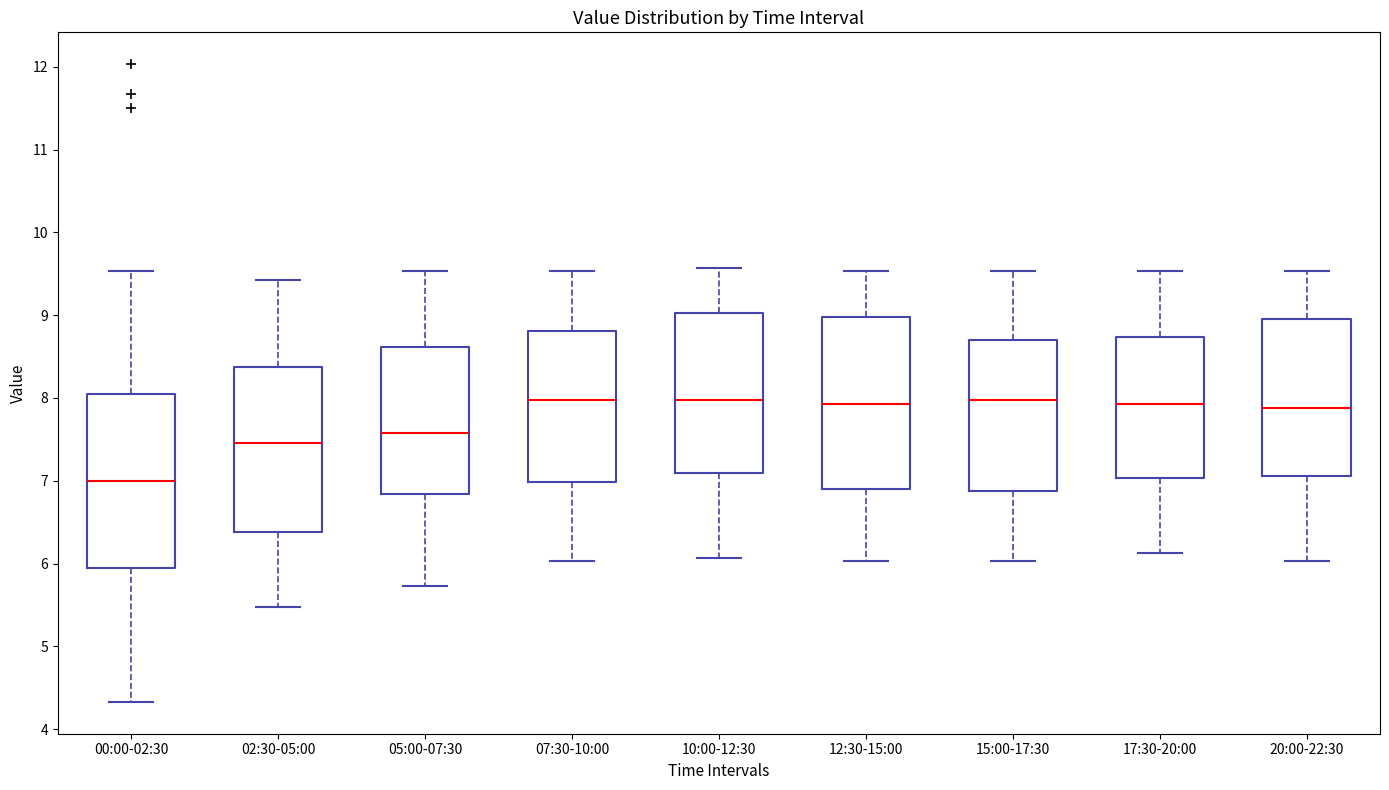

Reading left to right, read every box against the y-axis: the position of its median line, the range the box covers, and the ends of its whiskers. The values are not printed on the chart, so give them approximately, as read against the axis.

00:00-02:30: median 7.0, box 5.9 to 8.0, whiskers 4.3 to 9.5
02:30-05:00: median 7.5, box 6.4 to 8.4, whiskers 5.5 to 9.4
05:00-07:30: median 7.6, box 6.8 to 8.6, whiskers 5.7 to 9.5
07:30-10:00: median 8.0, box 7.0 to 8.8, whiskers 6.0 to 9.5
10:00-12:30: median 8.0, box 7.1 to 9.0, whiskers 6.1 to 9.6
12:30-15:00: median 7.9, box 6.9 to 9.0, whiskers 6.0 to 9.5
15:00-17:30: median 8.0, box 6.9 to 8.7, whiskers 6.0 to 9.5
17:30-20:00: median 7.9, box 7.0 to 8.7, whiskers 6.1 to 9.5
20:00-22:30: median 7.9, box 7.1 to 9.0, whiskers 6.0 to 9.5